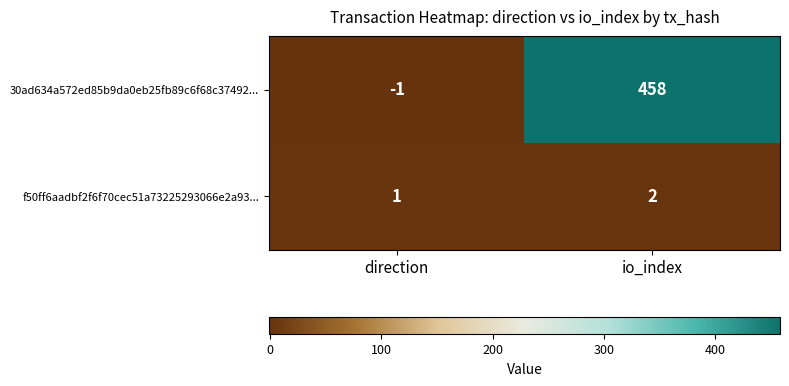

Rank the series at direction from lowest to highest value.

30ad634a572ed85b9da0eb25fb89c6f68c37492..., f50ff6aadbf2f6f70cec51a73225293066e2a93...